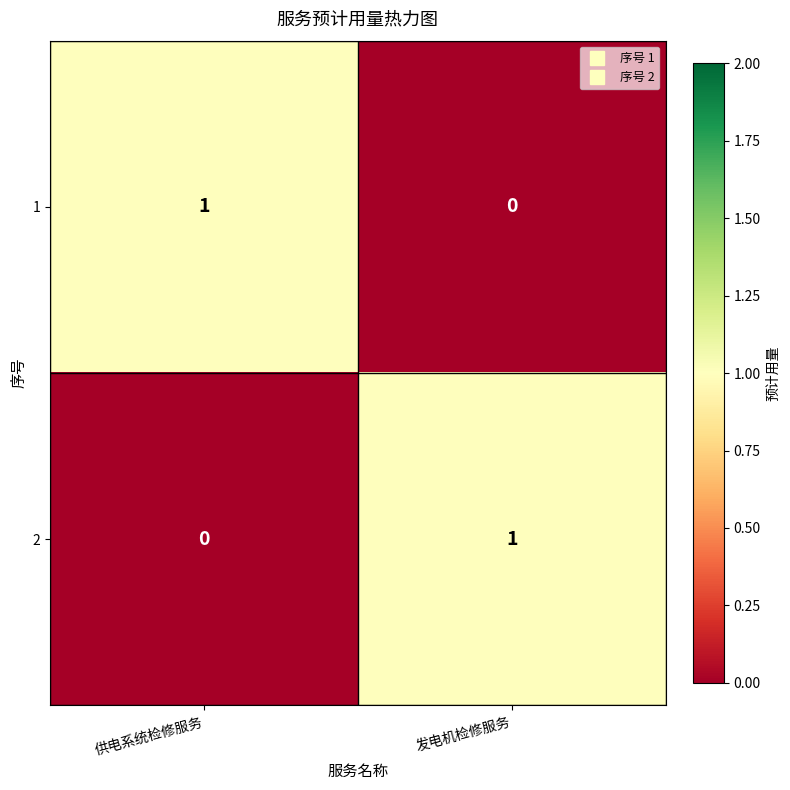

Is it true that 2 equals 0 at 供电系统检修服务?

True